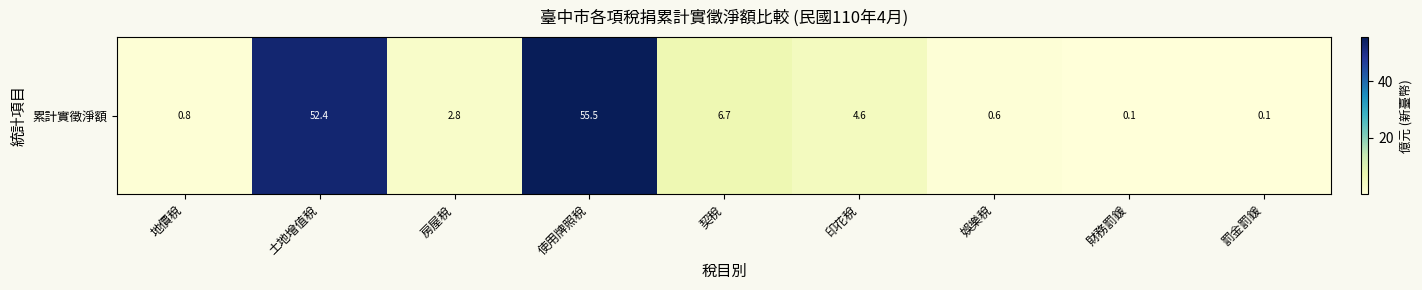

How many data points are less than 2?

4